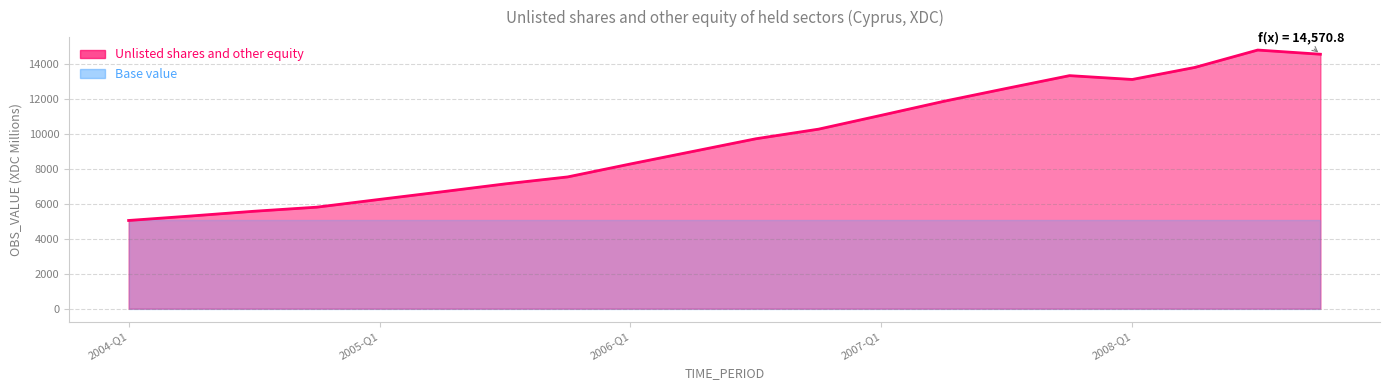

What is the difference between the values at 2004-Q4 and 2006-Q3?

3917.1